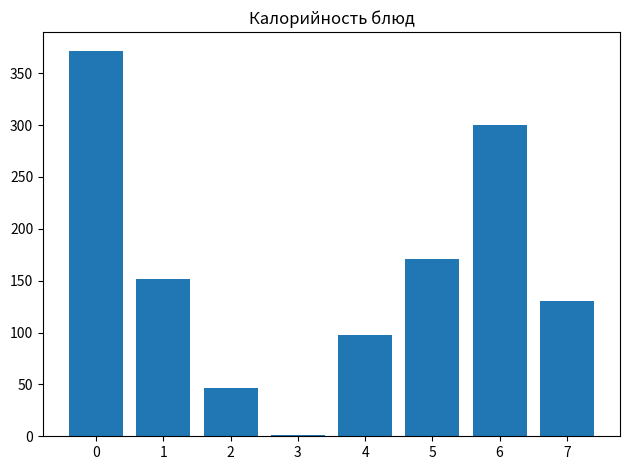

What is the maximum value shown in the chart?

371.0